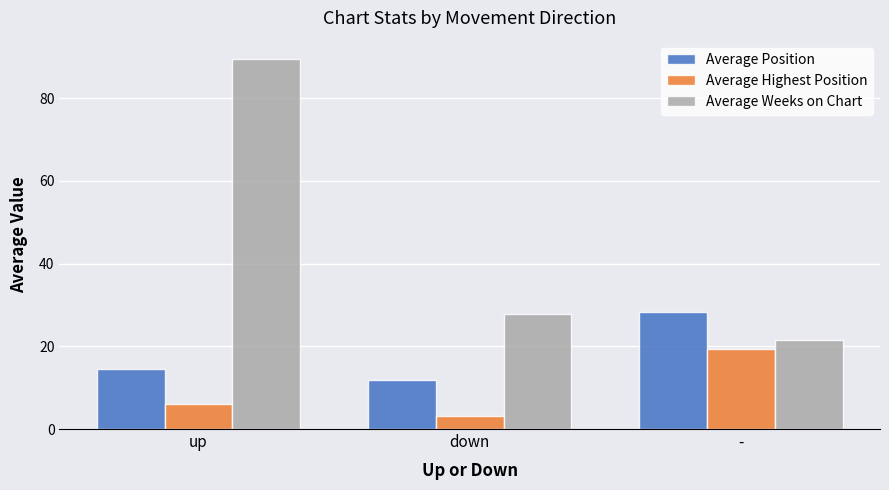

Rank the series at down from highest to lowest value.

Average Weeks on Chart, Average Position, Average Highest Position